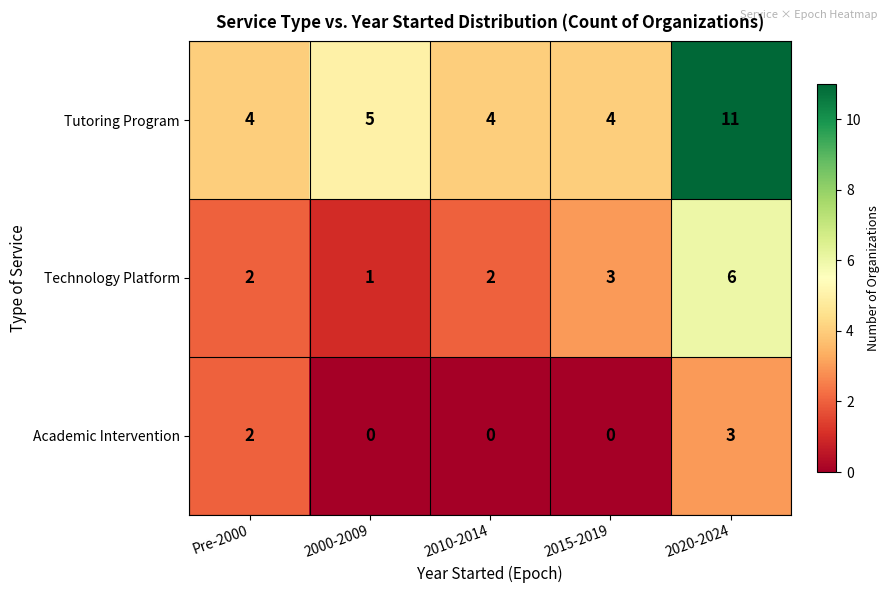

What is the average value of the Tutoring Program series?

6